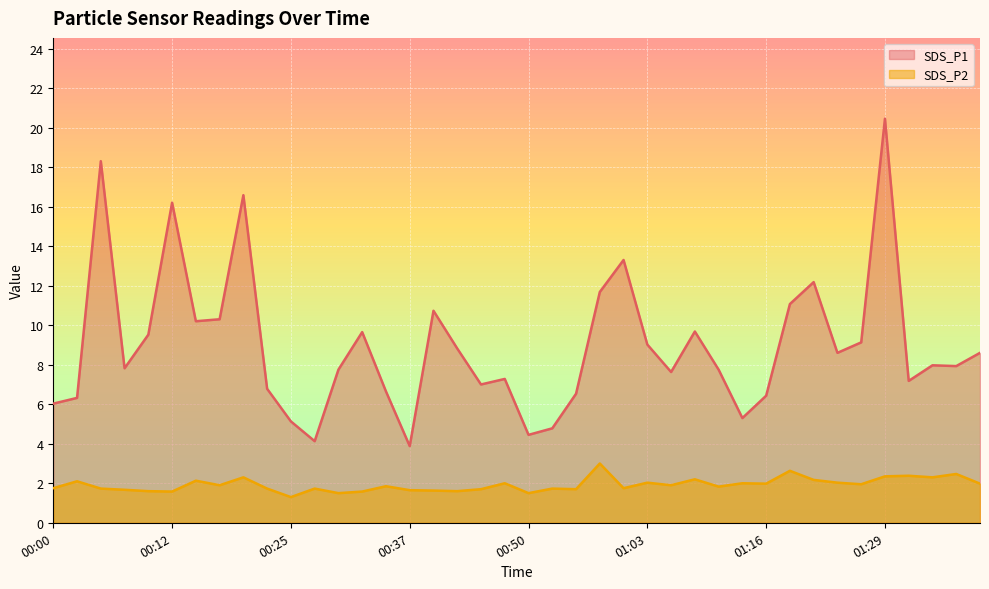

What is the value of the SDS_P1 point at the 19th from the left?

7.0